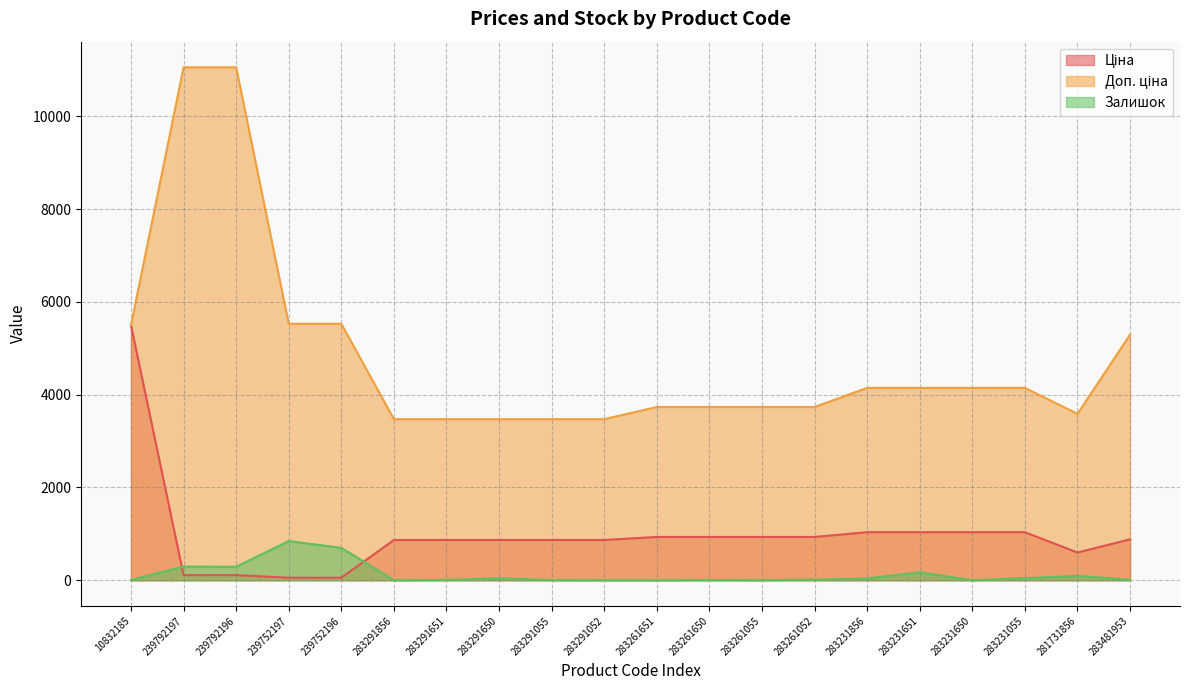

What is the label of the 5th point from the left?

239752196